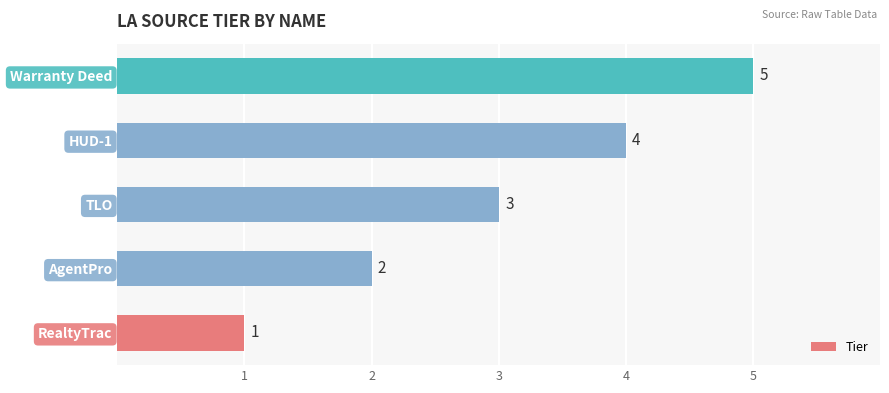

What is the maximum value shown in the chart?

5